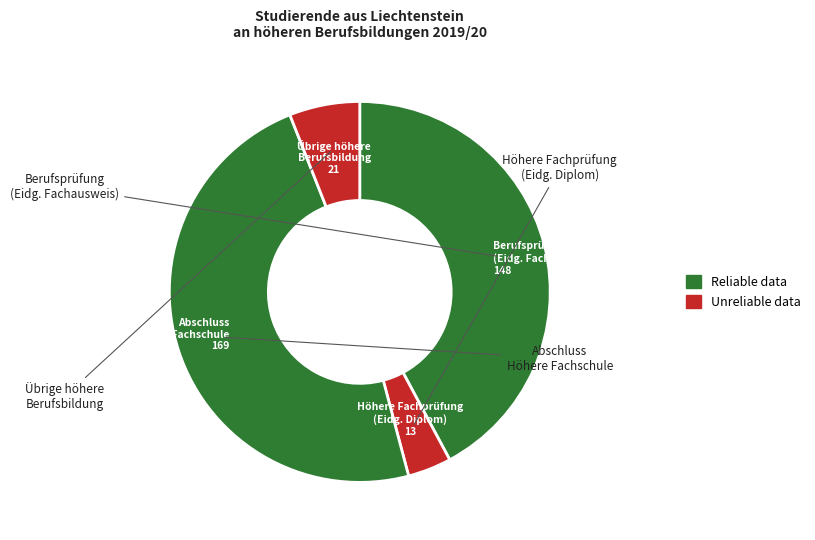

Count the number of slices in the pie.

4